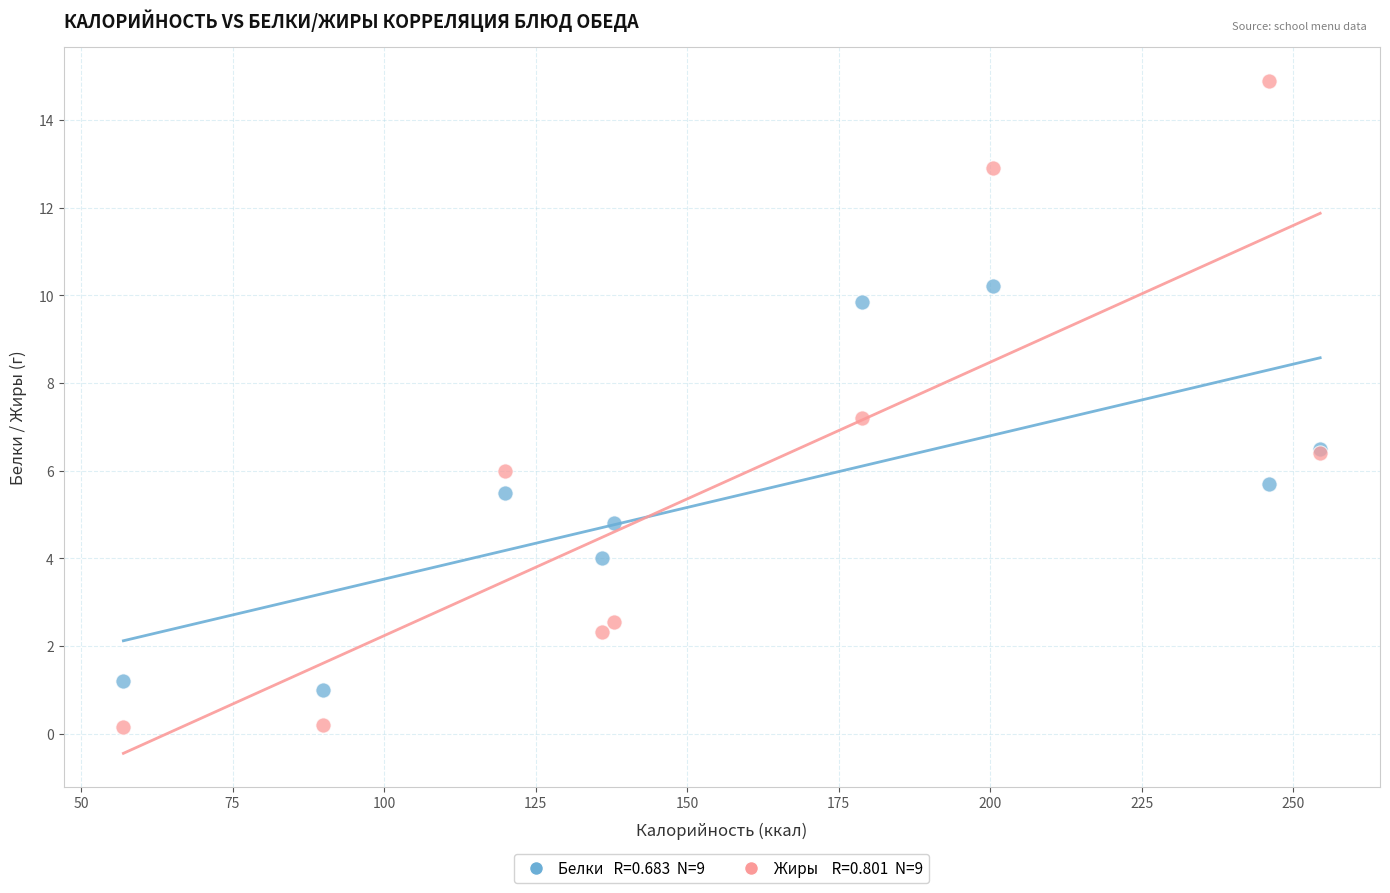

Across all series, what Y value is closest to 7?

7.2